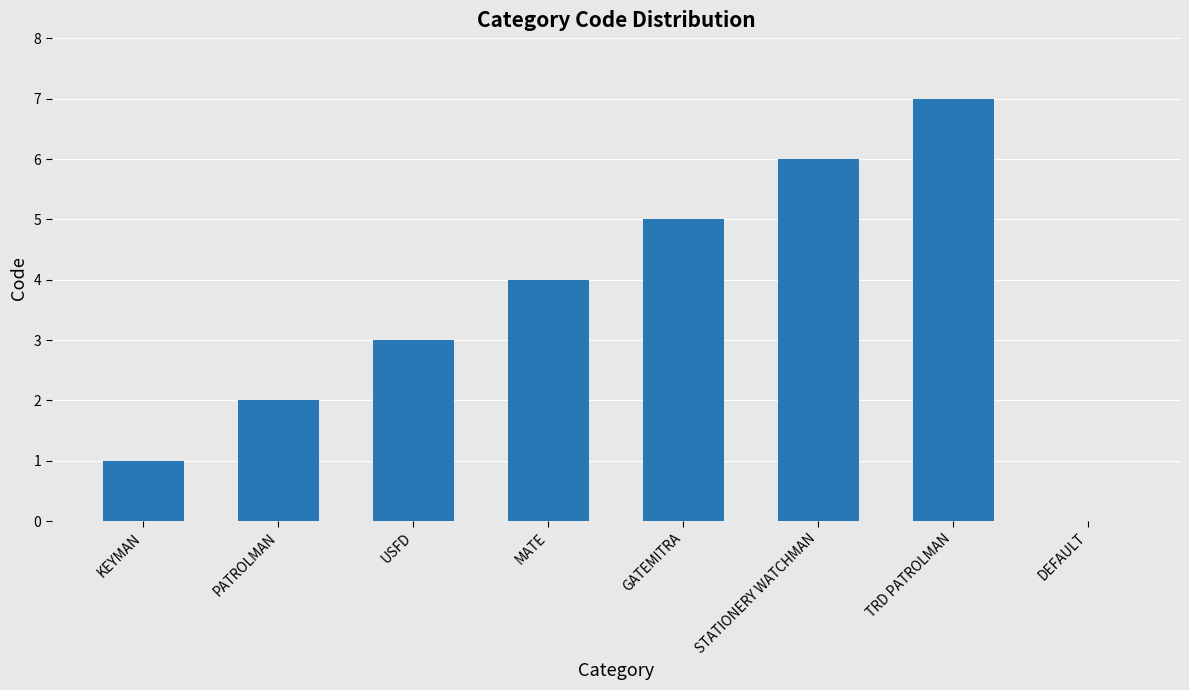

How many series are shown in this chart?

1